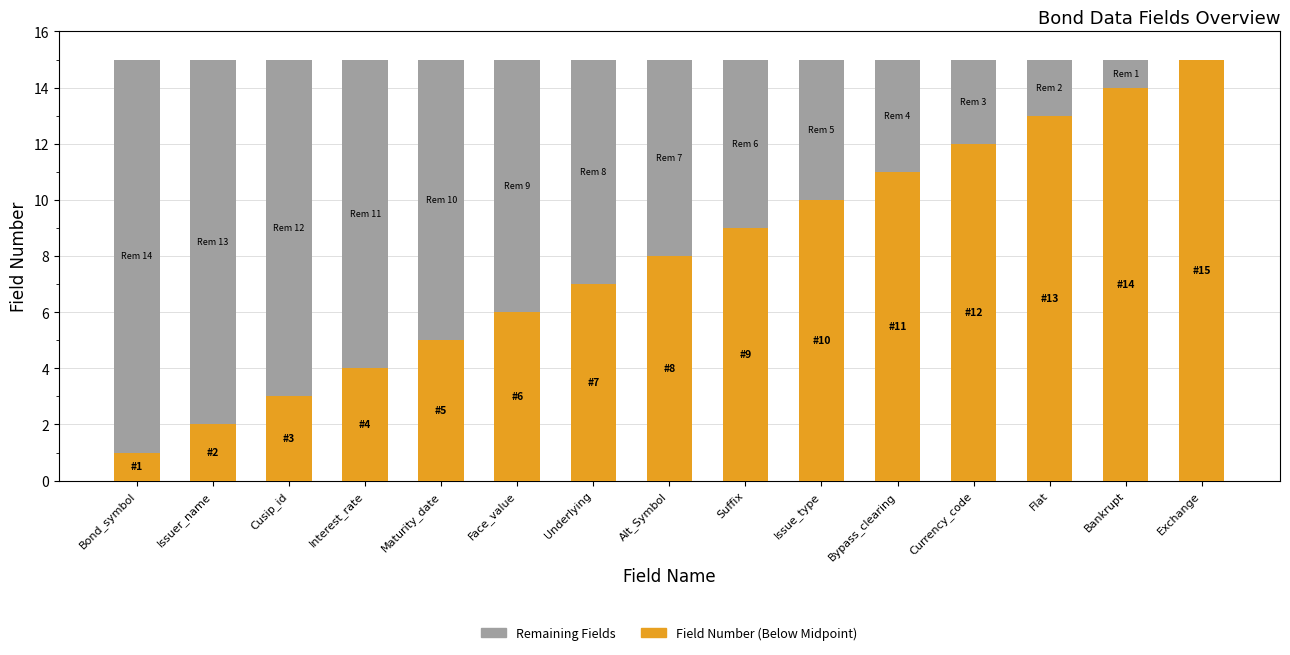

What is the total value across all series at Suffix?

15